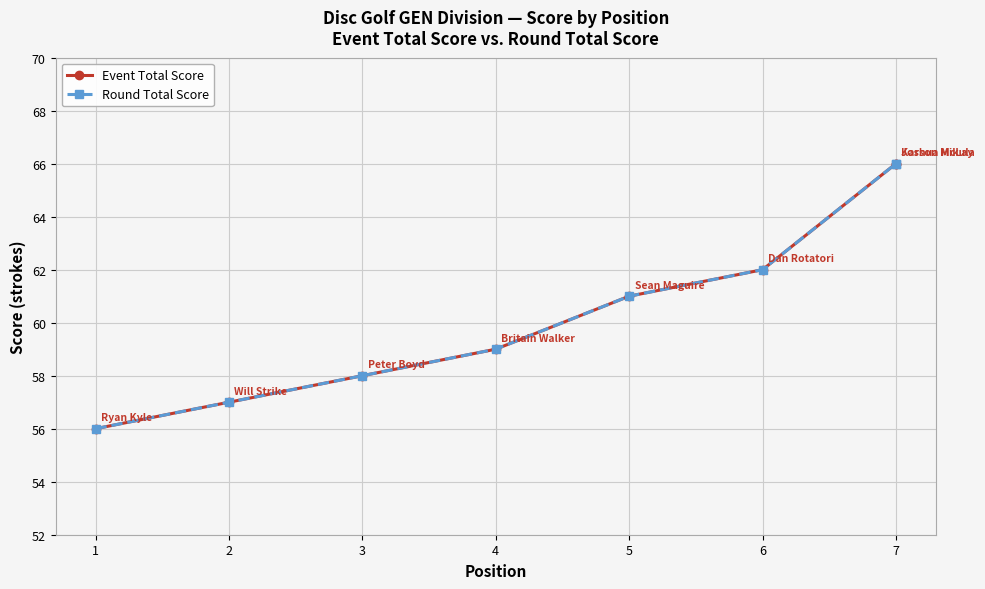

How many lines are shown in the chart?

2